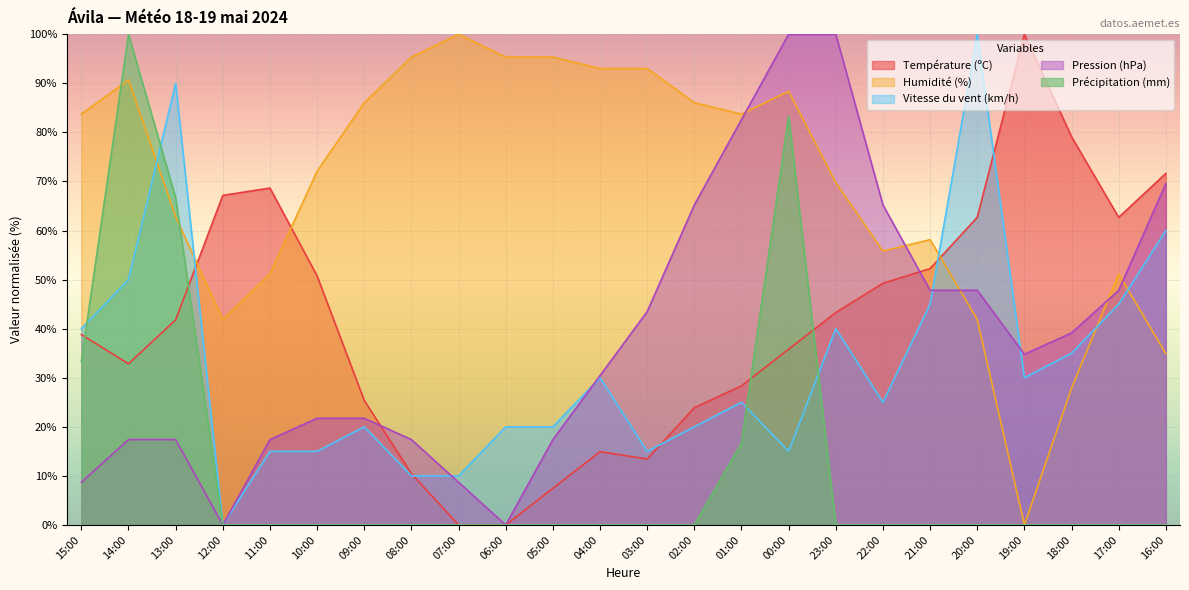

What value does the Pression (hPa) series have at 15:00?

8.7